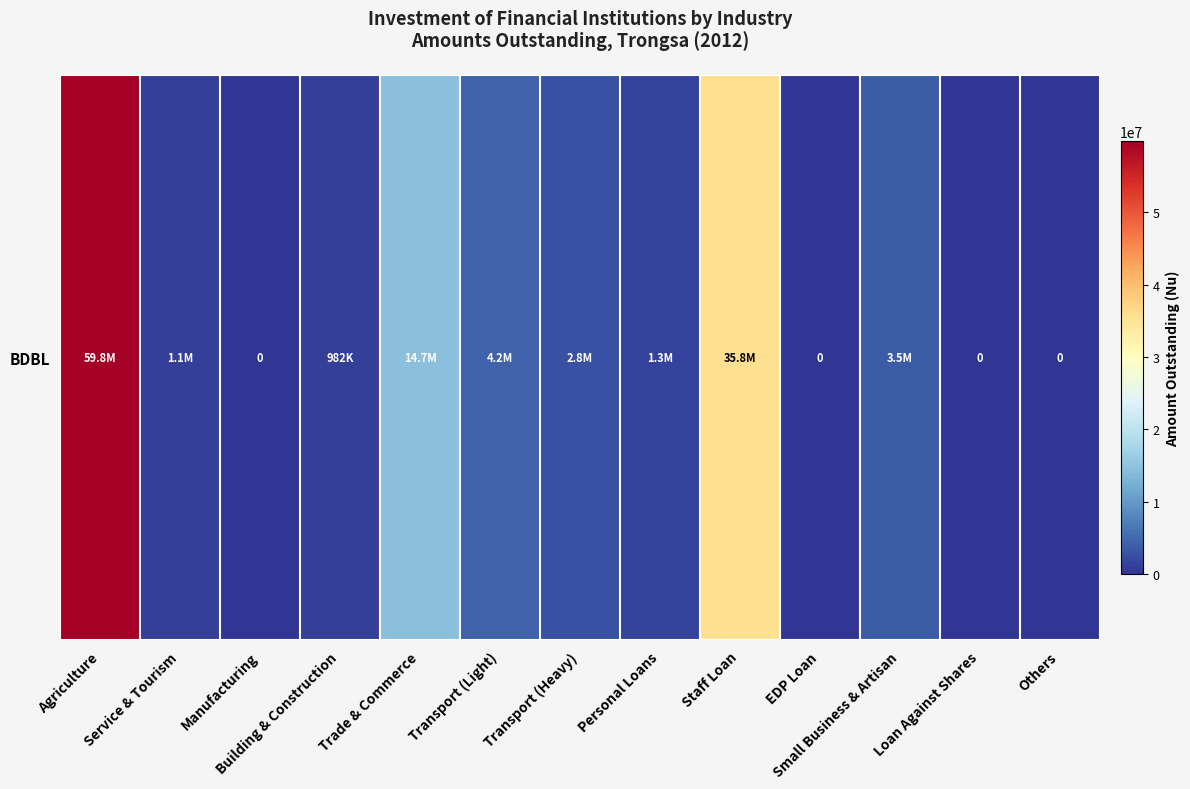

Rank the categories by value from highest to lowest.

Agriculture, Staff Loan, Trade & Commerce, Transport (Light), Small Business & Artisan, Transport (Heavy), Personal Loans, Service & Tourism, Building & Construction, Manufacturing, EDP Loan, Loan Against Shares, Others